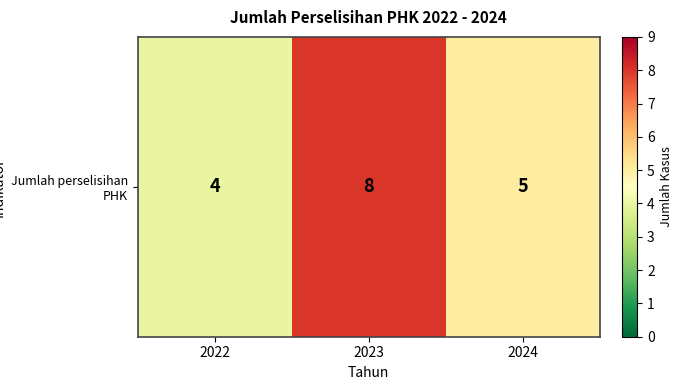

Which has a higher value, 2022 or 2024?

2024